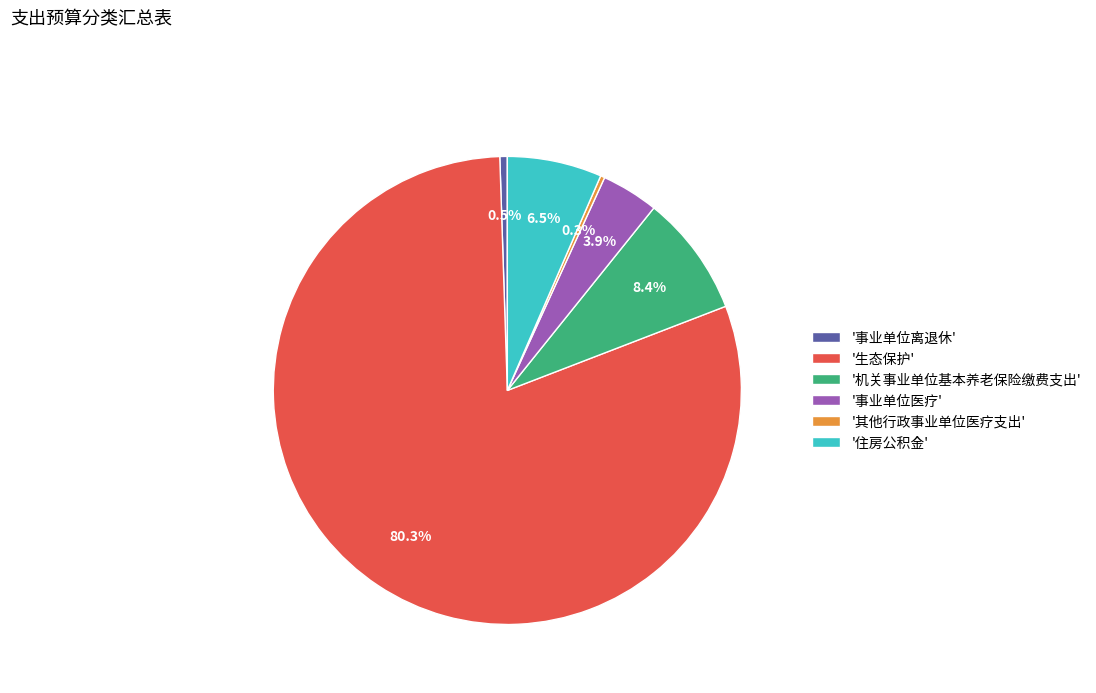

What portion of the pie excludes '其他行政事业单位医疗支出'?

99.7%